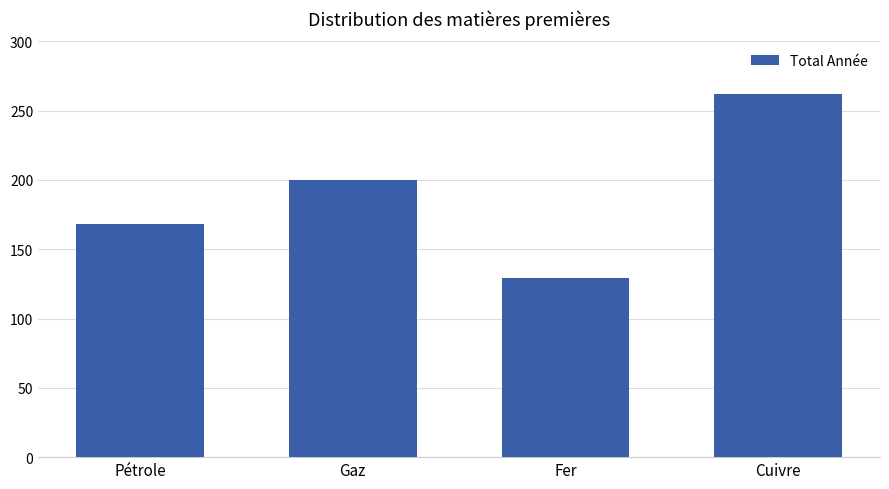

What is the maximum value shown in the chart?

262